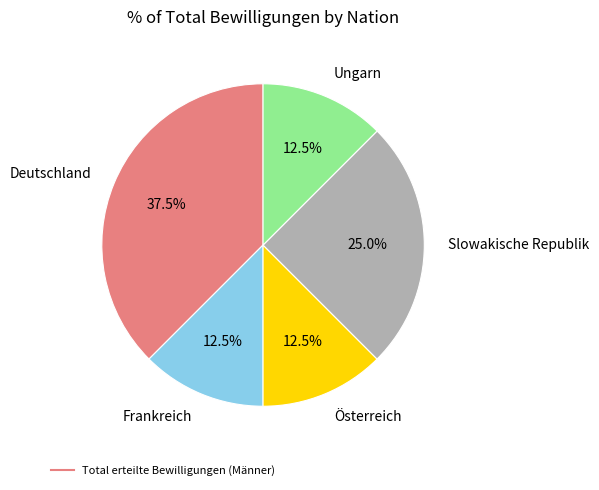

Is there any slice that represents more than half of the pie?

No